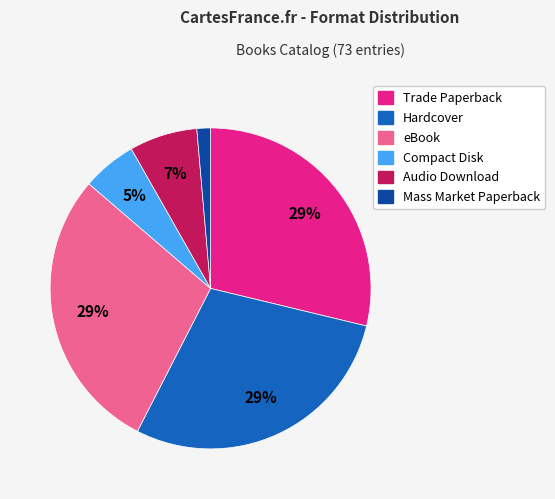

Which category has the smallest portion of the pie?

Mass Market Paperback